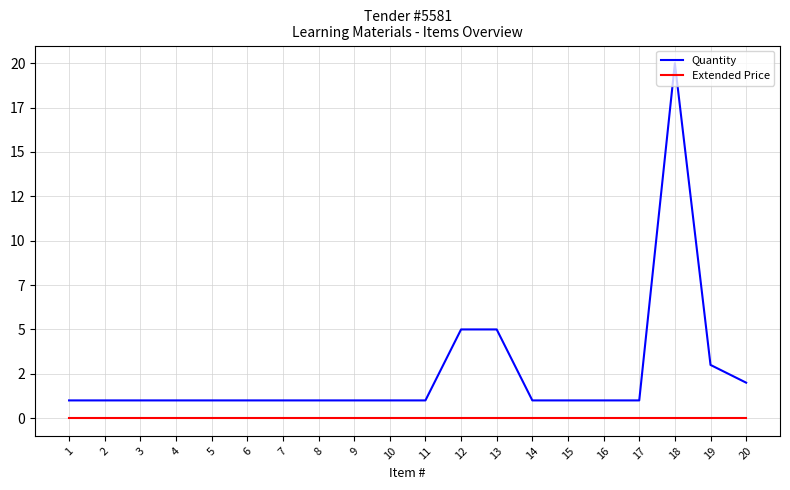

Is this an area chart (filled region under the line)?

No